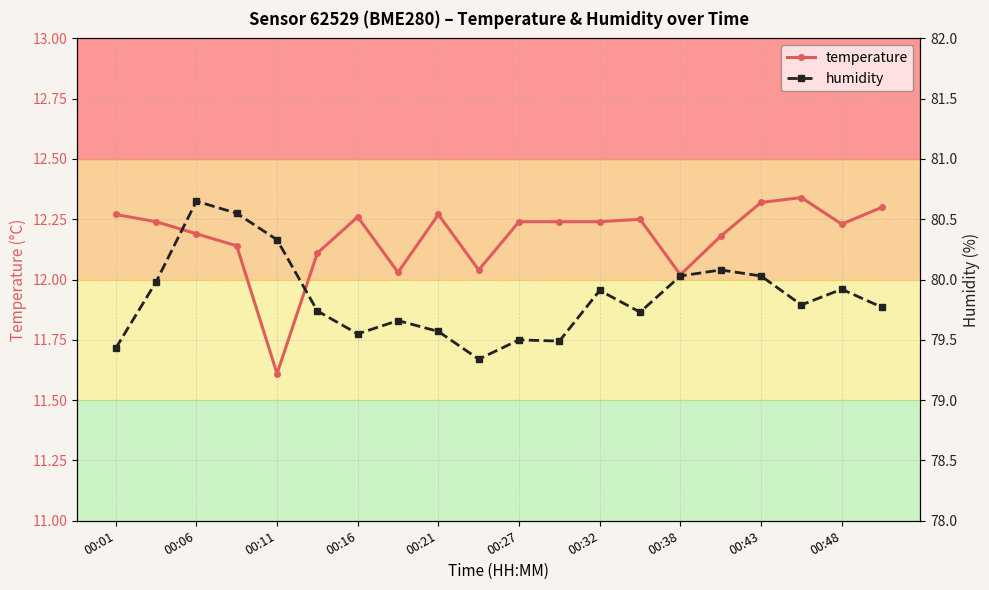

At which label is temperature closest to 11?

00:11